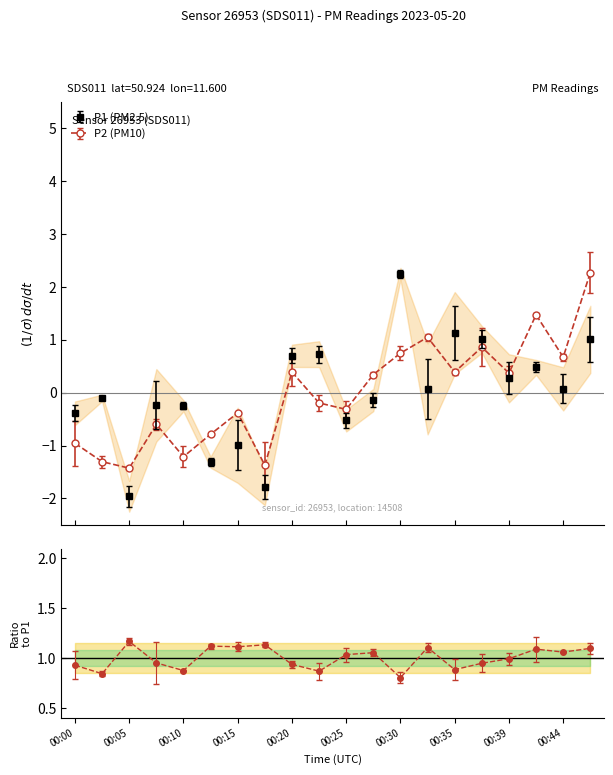

What is the minimum value for P1 (PM2.5)?

-2.0